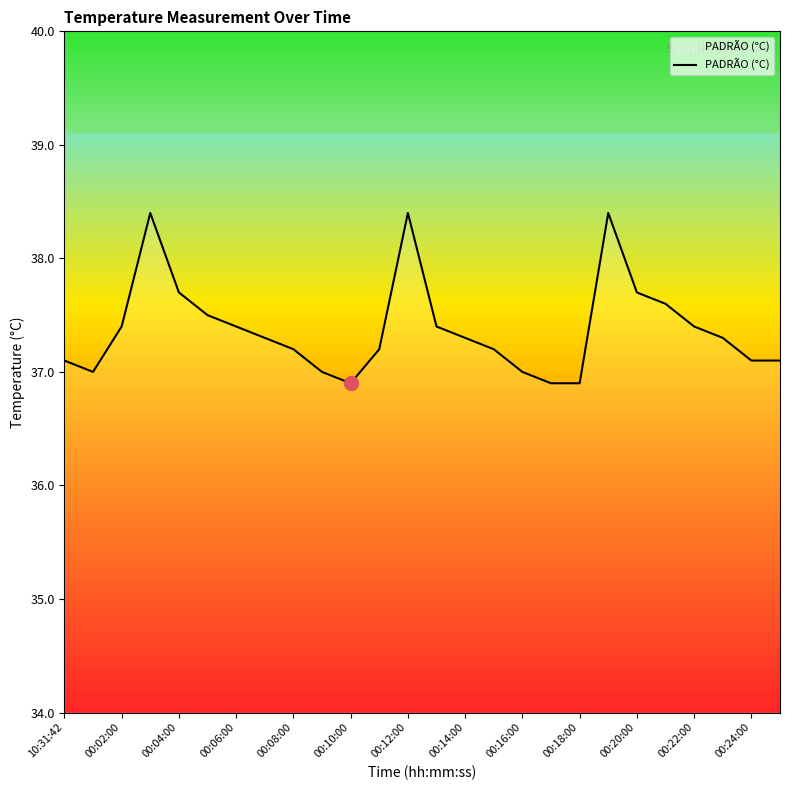

What is the difference between the maximum and minimum values?

1.5